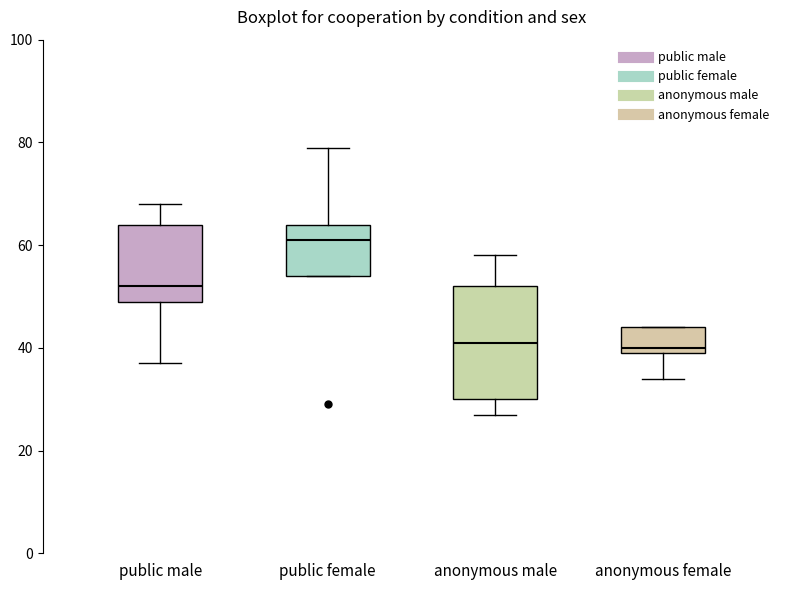

Which box has the highest median line?

public female